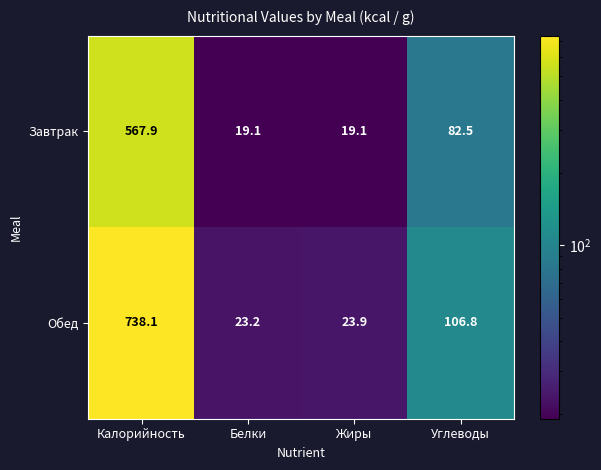

List the series in order of their peak value, lowest first.

Завтрак, Обед